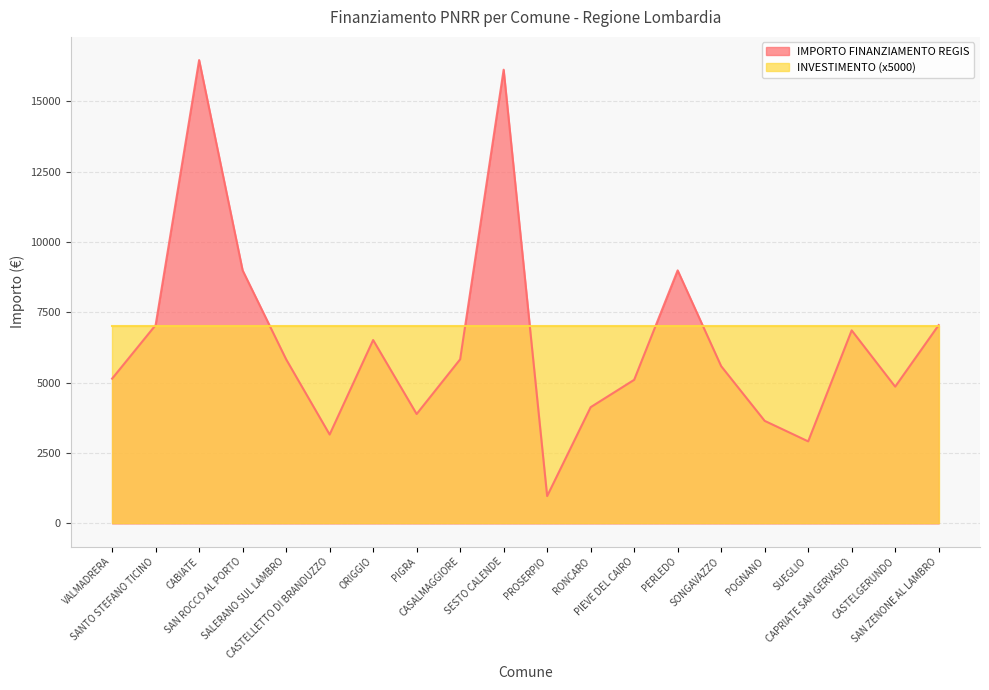

How many points are higher than both their immediate neighbors (excluding endpoints)?

5